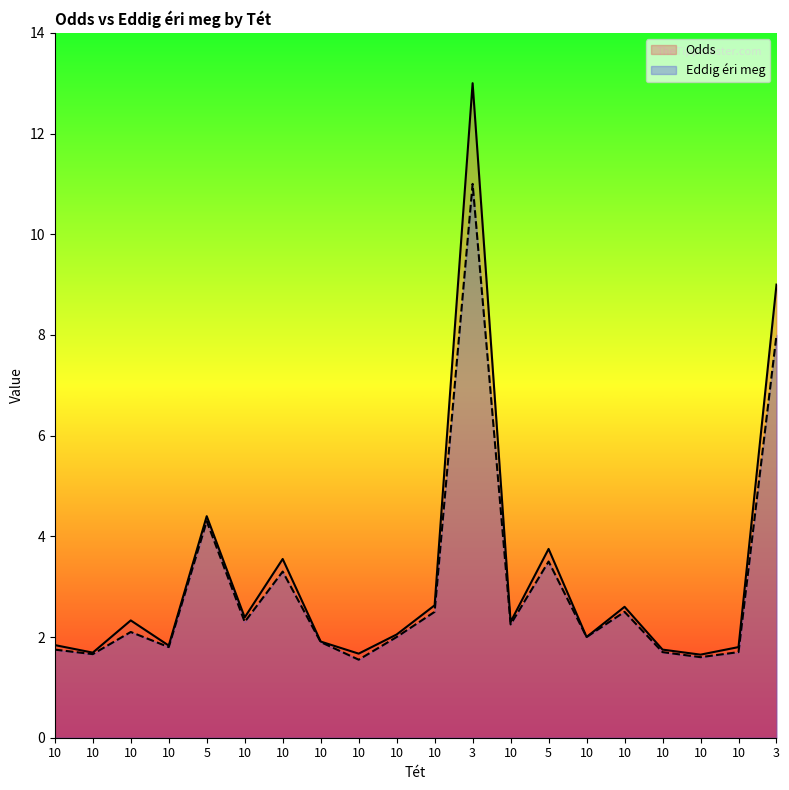

Between 10 and 5, which series saw the biggest shift?

Odds